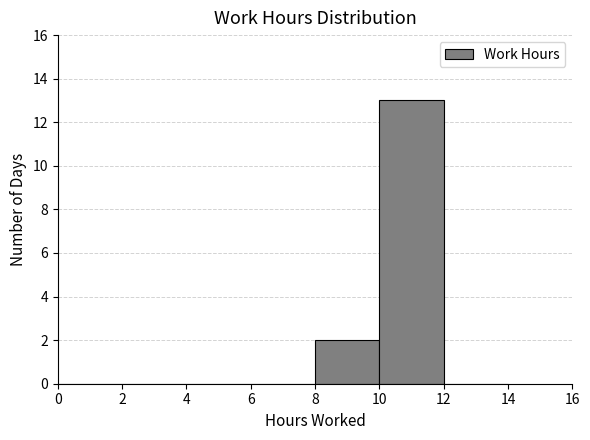

Which range on the x-axis has the tallest bar?

10 to 12